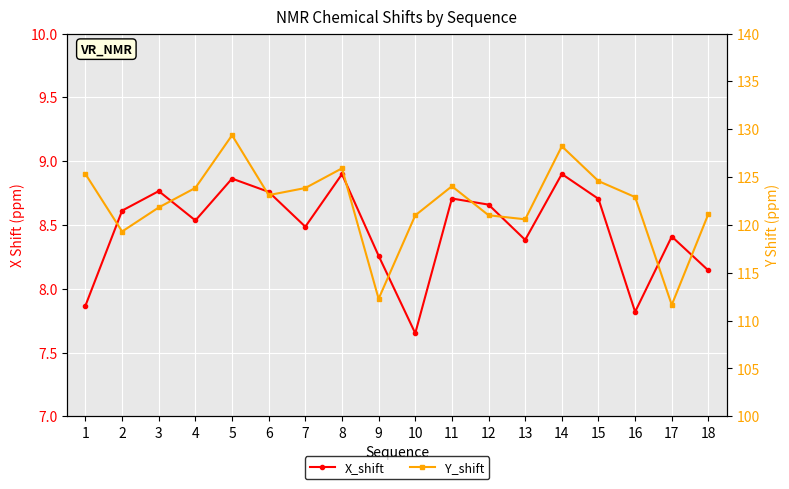

List the series in order of their overall mean, highest first.

Y_shift, X_shift